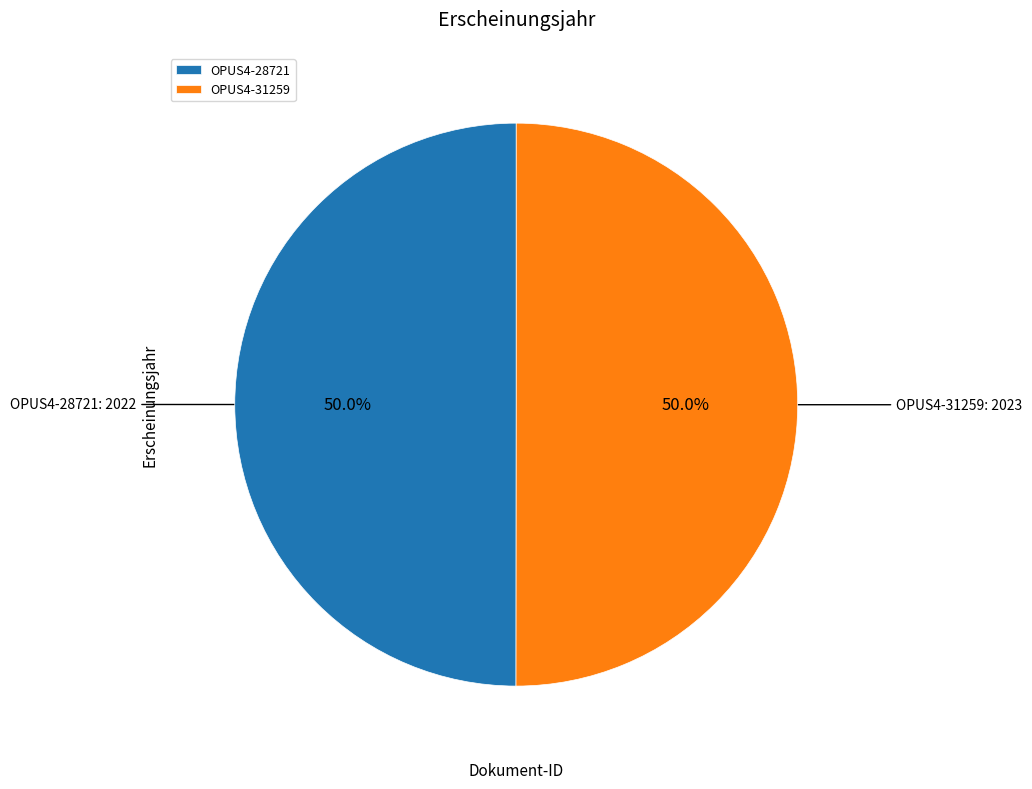

What percentage is the OPUS4-31259 slice, to the nearest percent?

50%